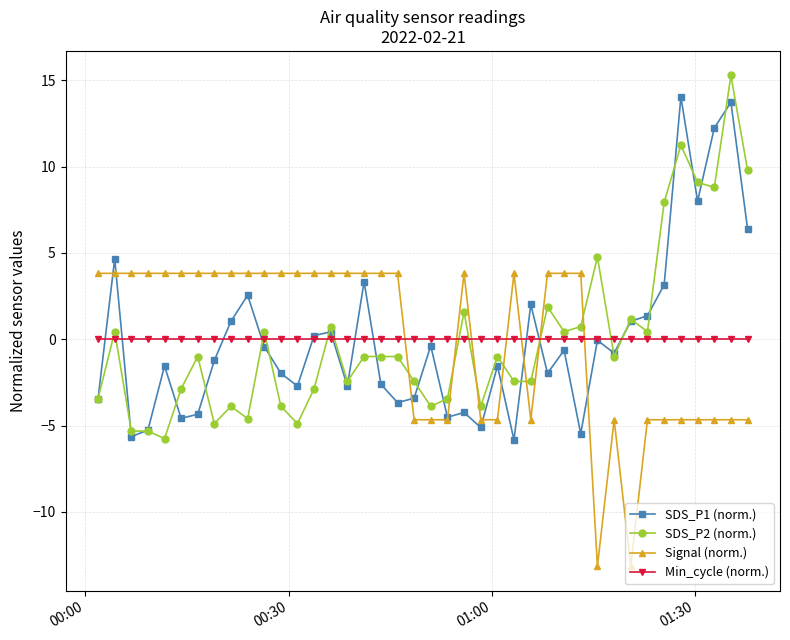

True or false: SDS_P2 (norm.) and Min_cycle (norm.) intersect in this chart.

True